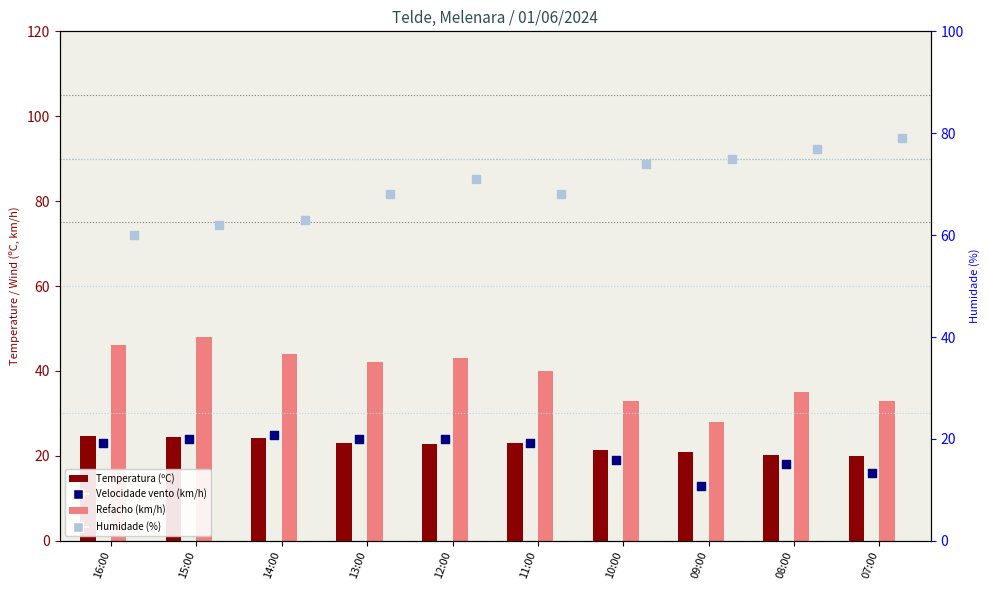

Which series reaches the minimum Y coordinate?

Velocidade do vento (km/h)